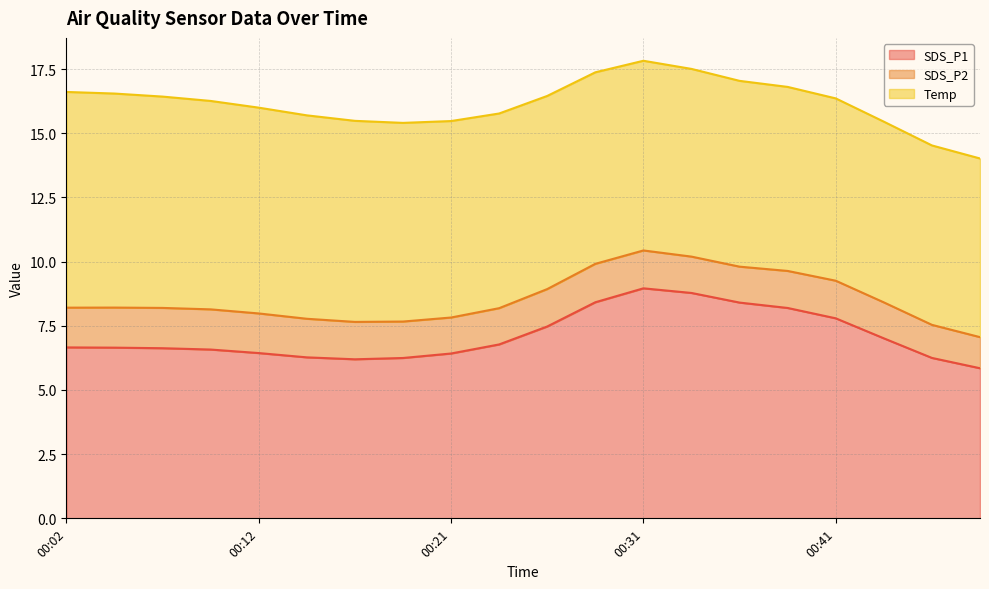

At which category is the sum across all series the highest?

00:31